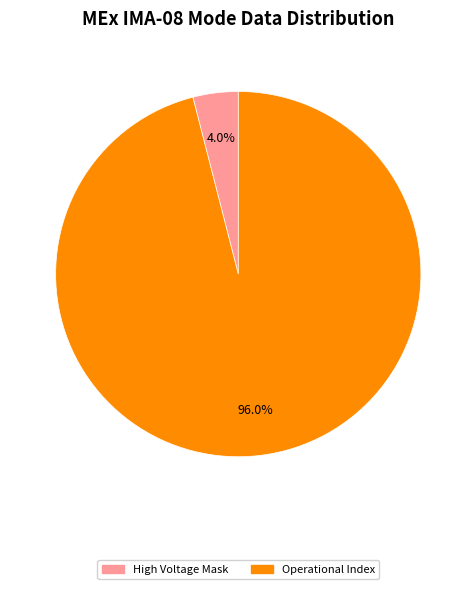

Is there a majority slice in this chart?

Yes